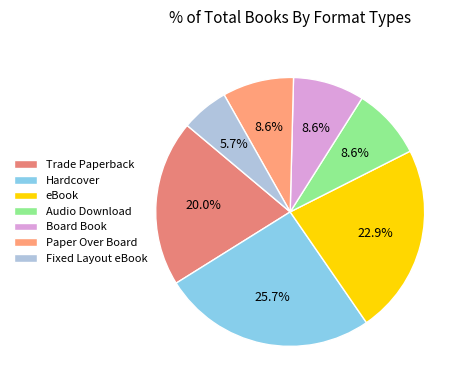

To the nearest percent, what is the combined percentage of Fixed Layout eBook and Trade Paperback?

26%